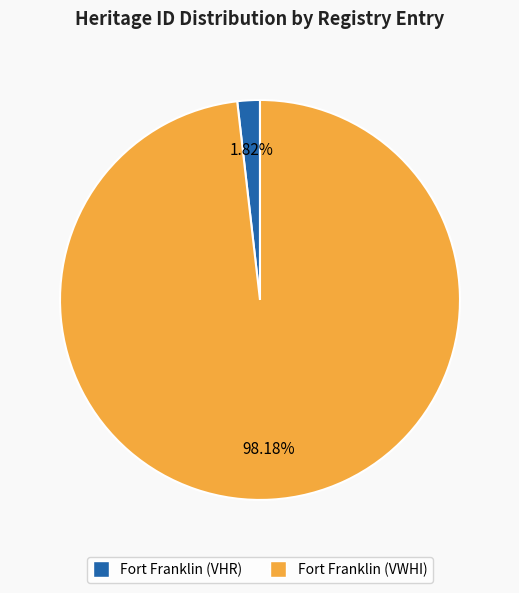

Is there any slice that represents more than half of the pie?

Yes